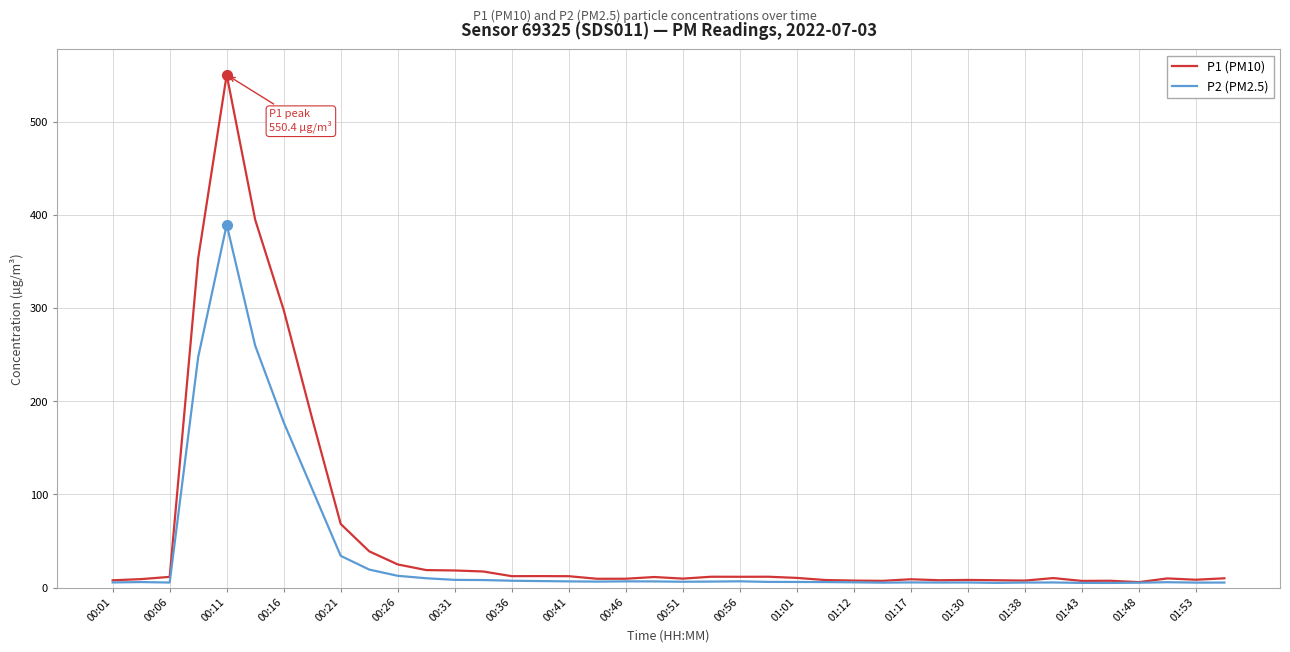

What is the maximum value shown in the chart?

550.4